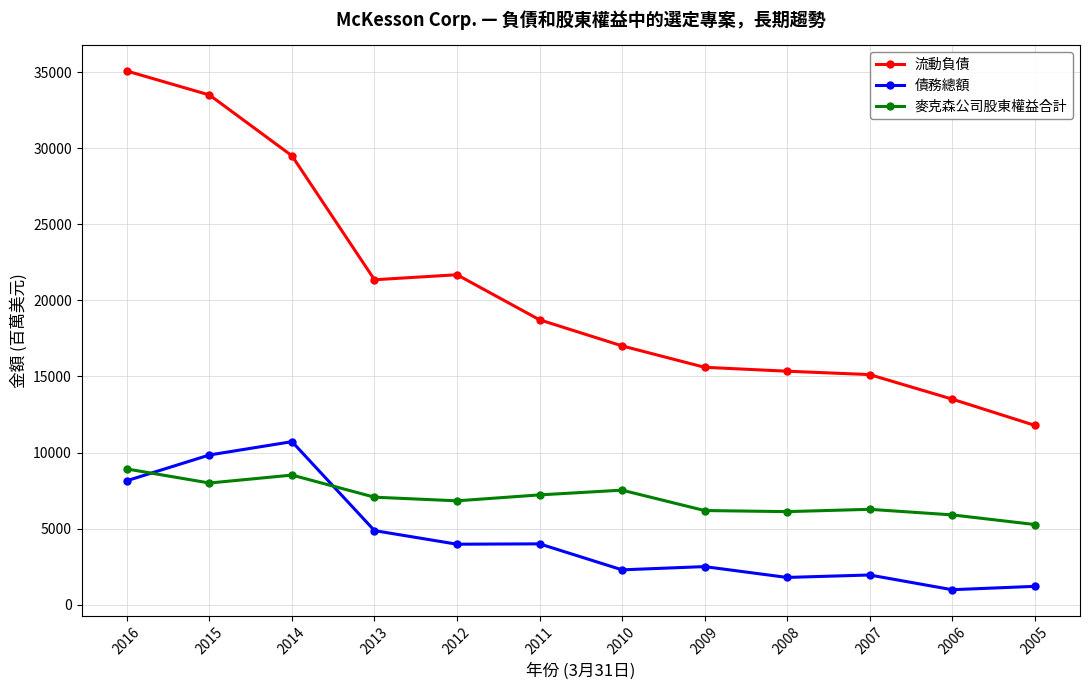

At which category does 麥克森公司股東權益合計 reach its first local valley?

2015